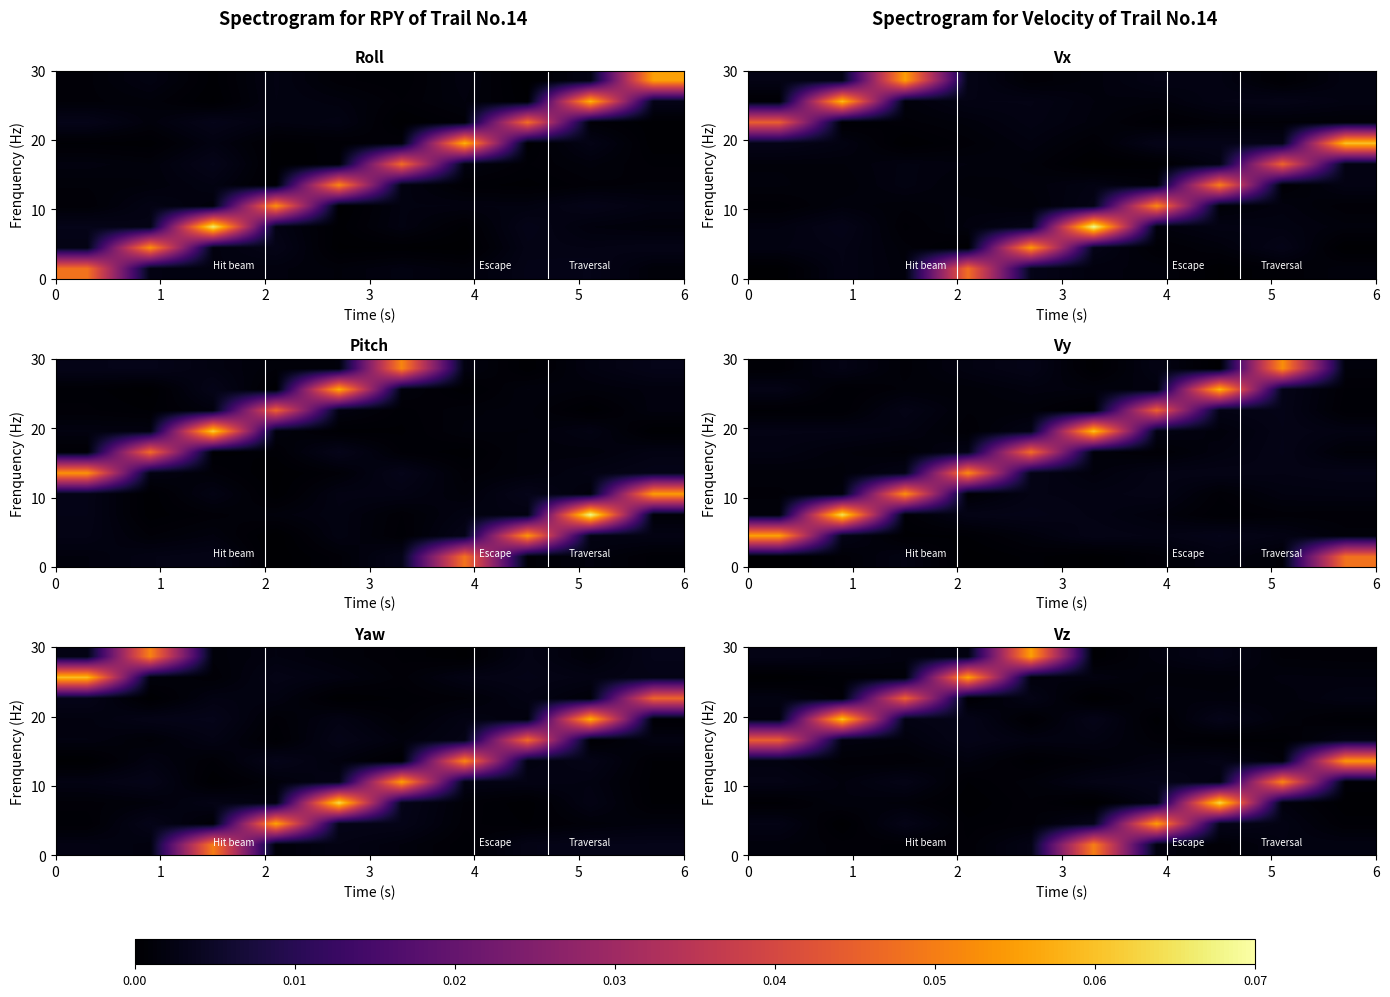

At which category is the sum across all series the highest?

7